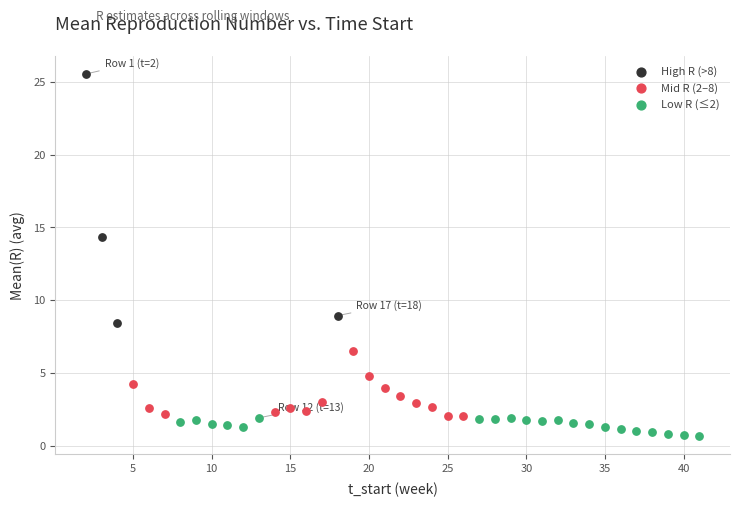

Which series contains the lowest Y value?

Low R (≤2)